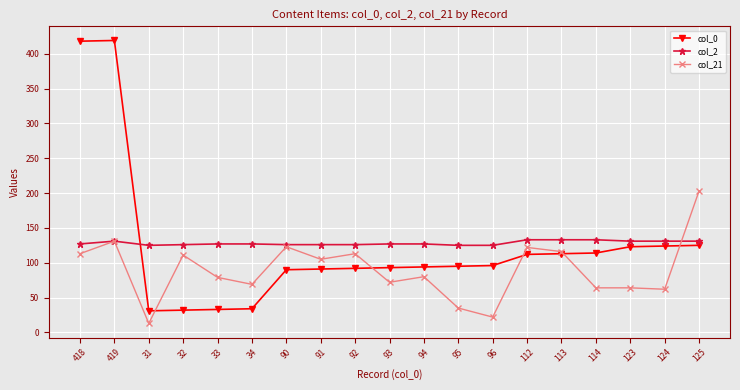

At which label does col_21 reach its minimum?

31